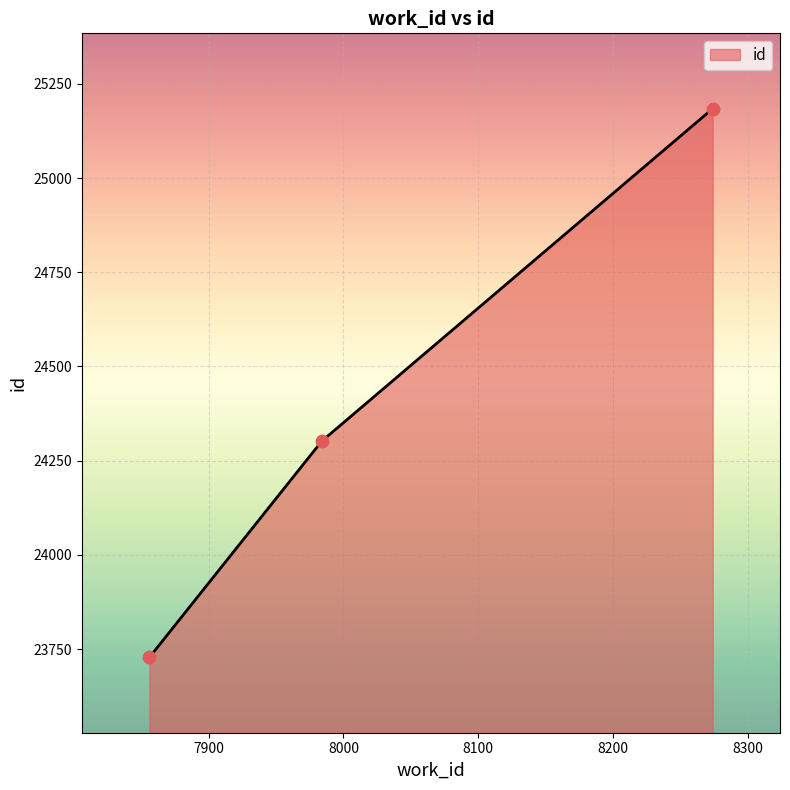

What is the sum of all values?

73214